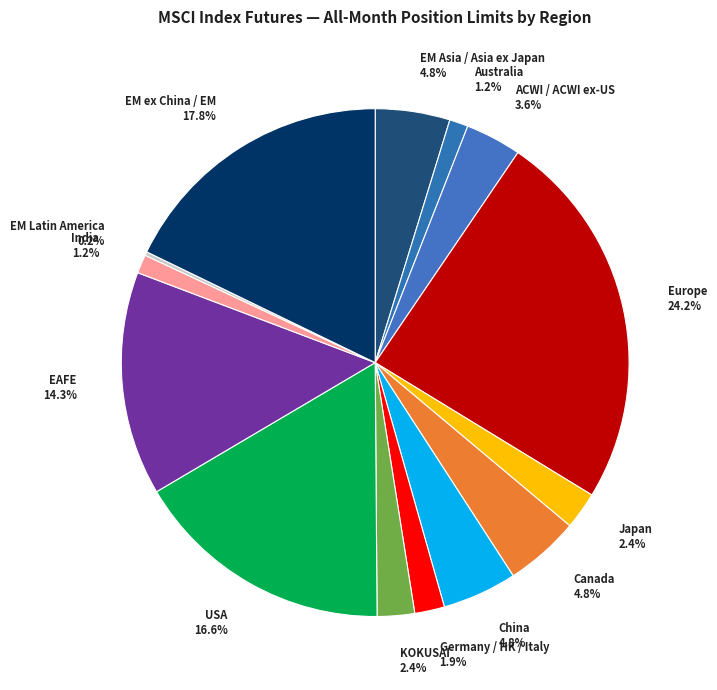

Combined, do ACWI / ACWI ex-US and China account for over 50%?

No